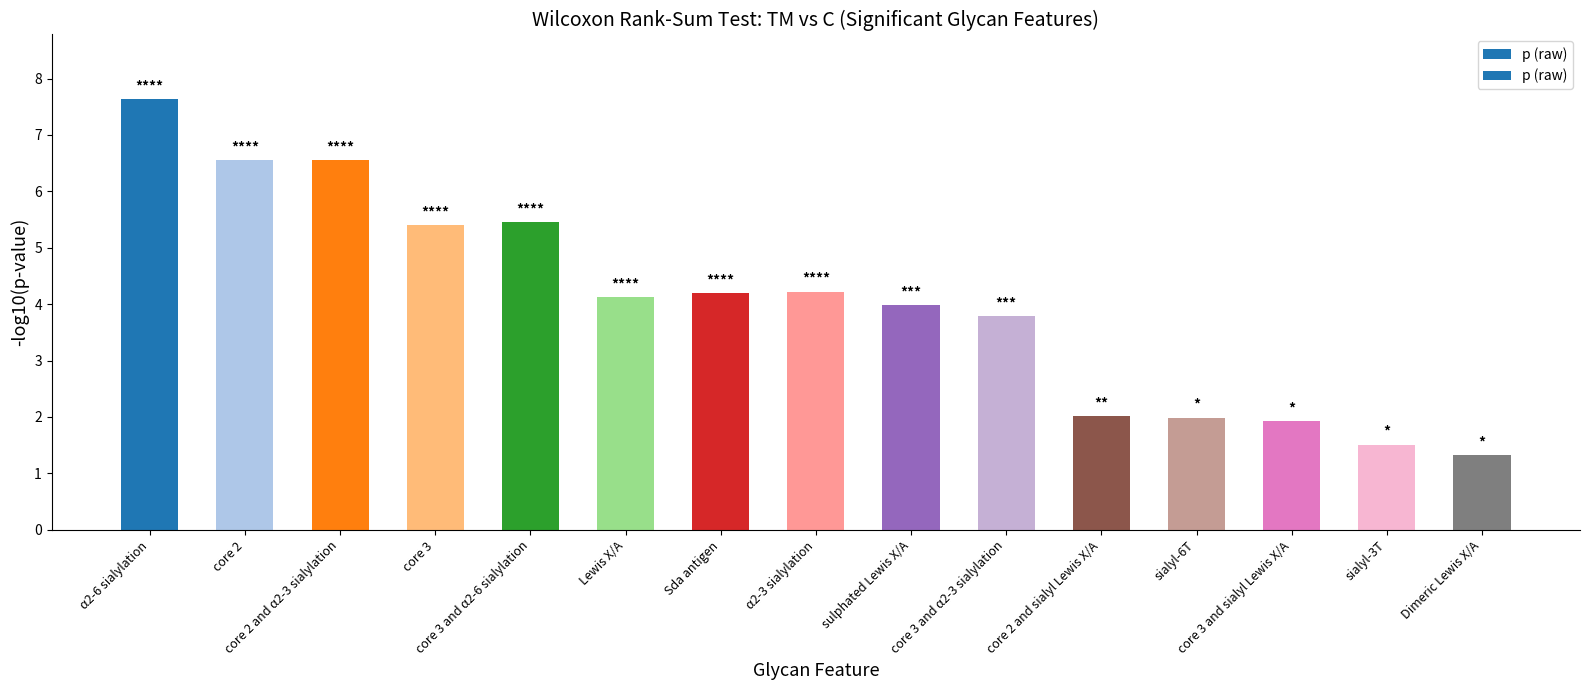

What is the approximate value at core 3 and α2-6 sialylation?

5.5